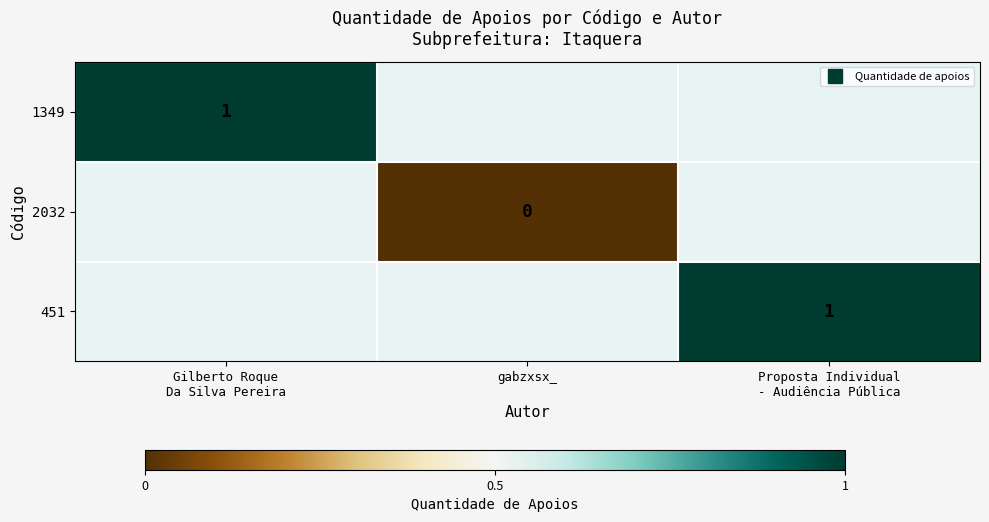

Which series has the largest range (max minus min)?

1349